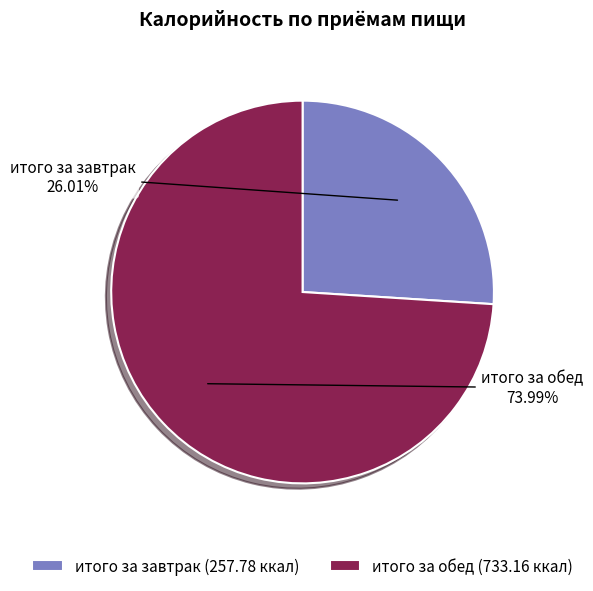

To the nearest percent, what percentage of the pie is итого за обед?

74%